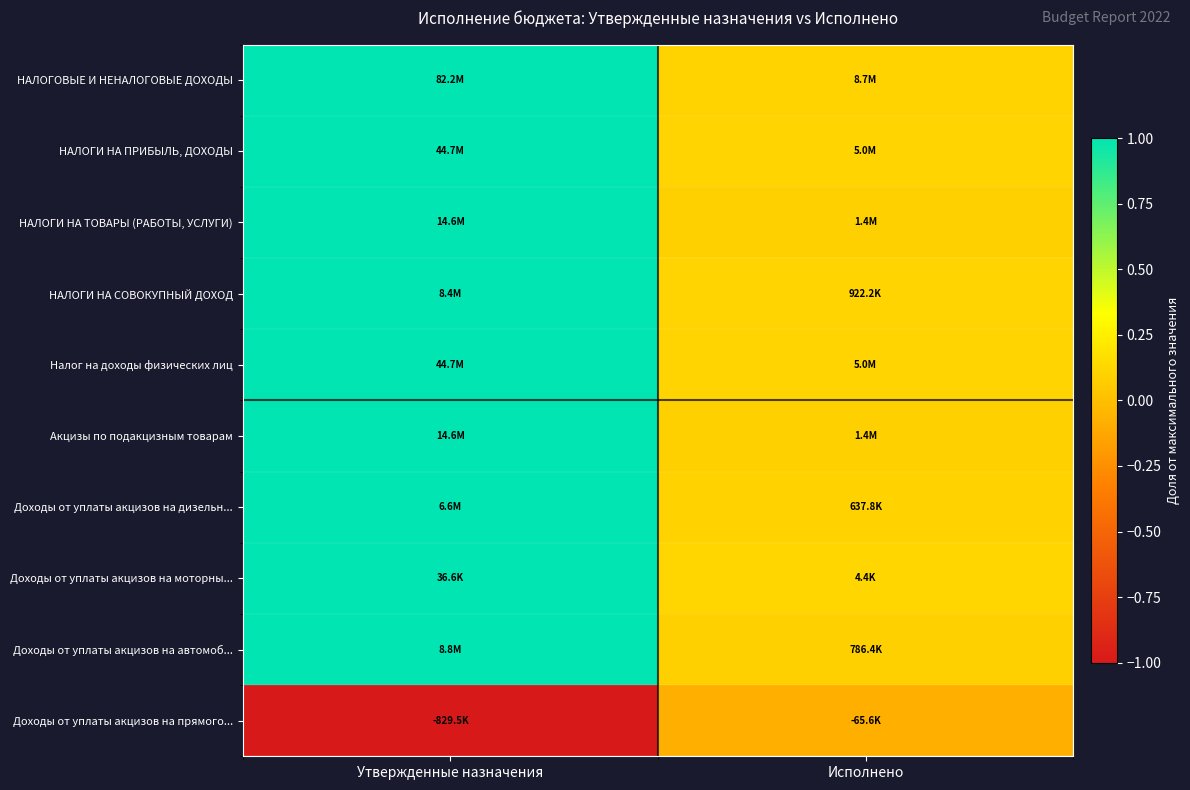

Between Утвержденные назначения and Исполнено, which is larger?

Утвержденные назначения